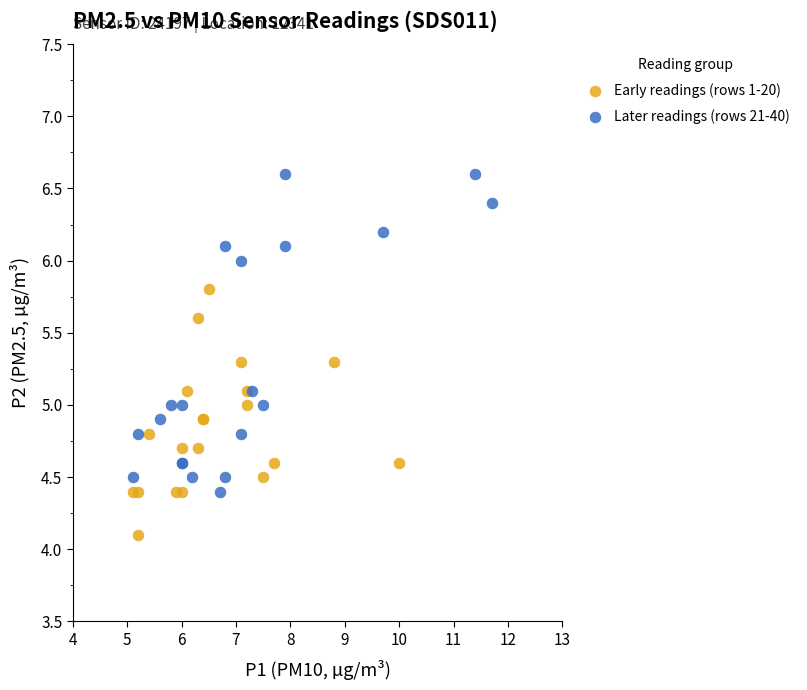

Which series reaches the maximum Y coordinate?

Later readings (rows 21-40)